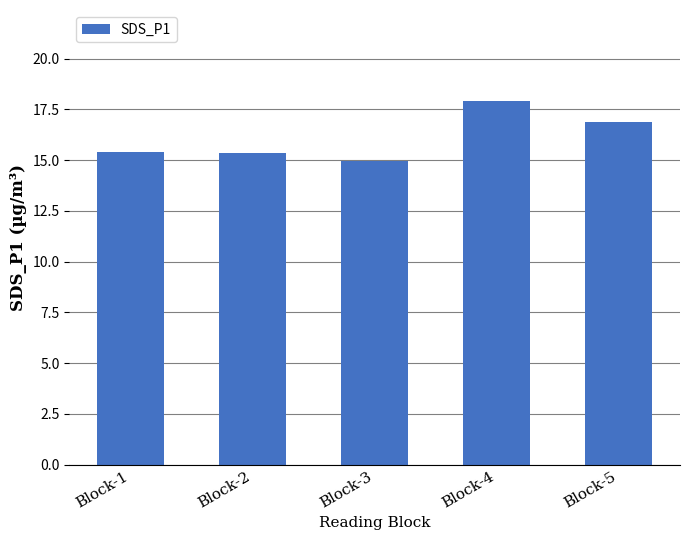

How many categories are shown in the chart?

5